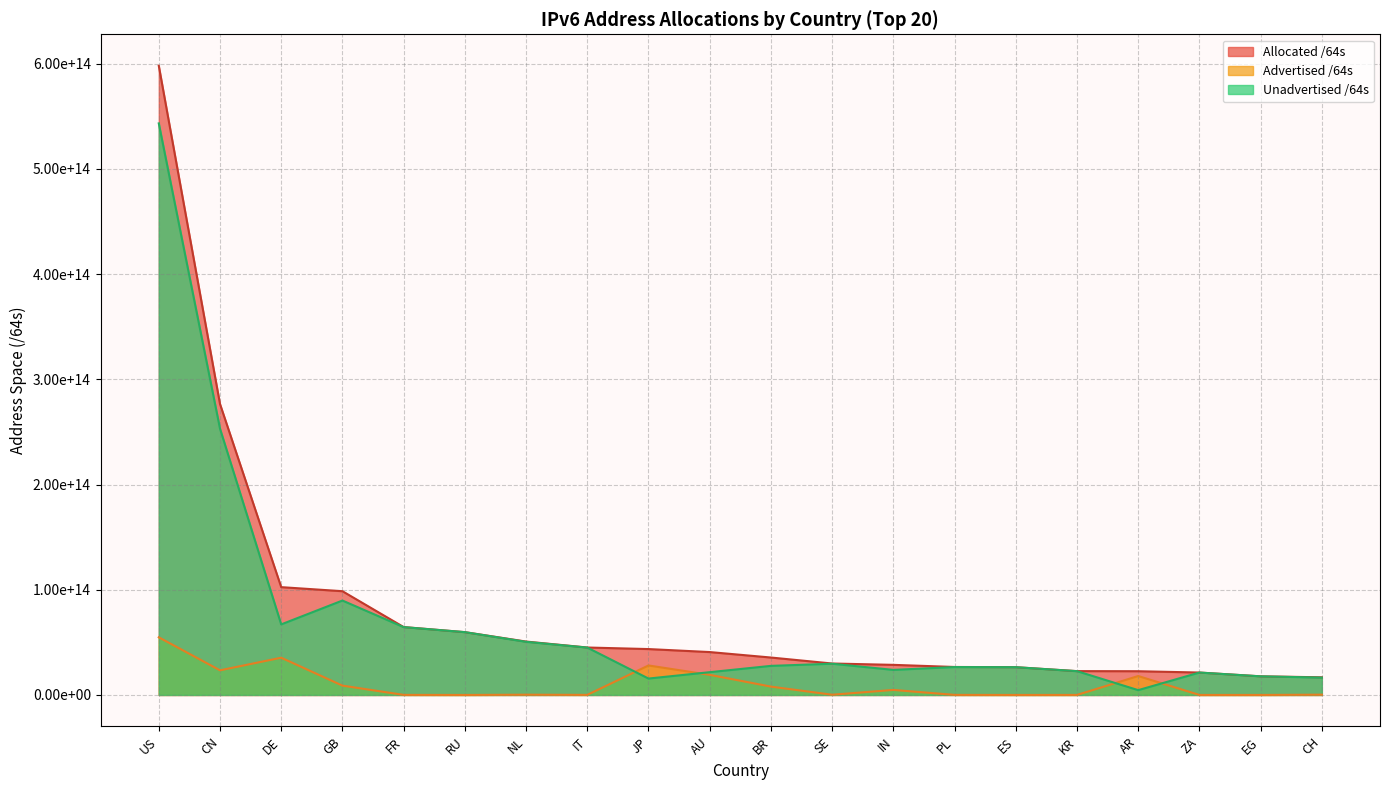

Does the chart display data point markers on the line(s)?

No